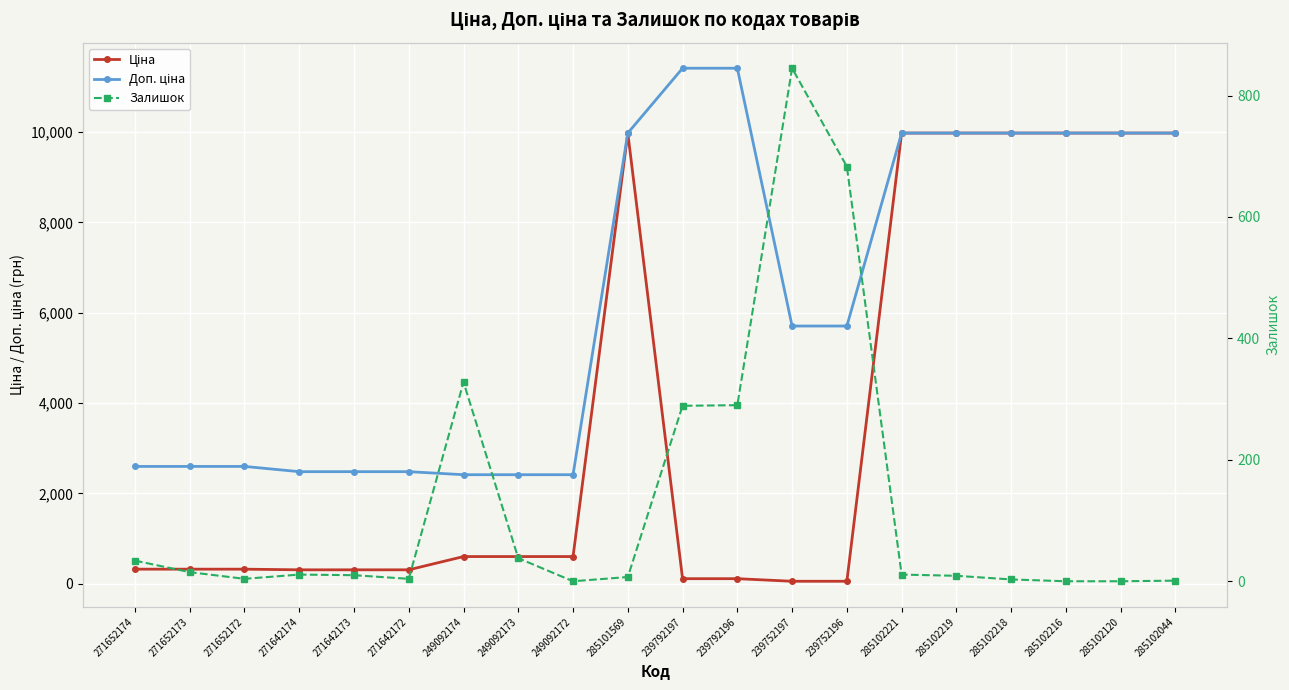

What value does the Доп. ціна series have at 285102221?

9975.0